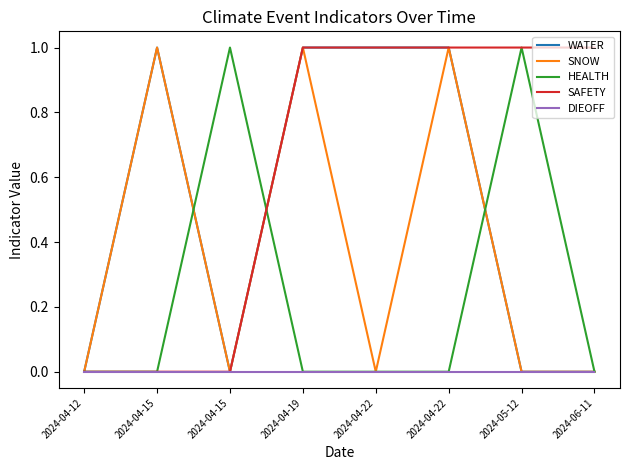

Reading right to left, what are all the values shown in this chart?

WATER: 0	0	1	1	1	0	1	0
SNOW: 0	0	1	0	1	0	1	0
HEALTH: 0	1	0	0	0	1	0	0
SAFETY: 1	1	1	1	1	0	0	0
DIEOFF: 0	0	0	0	0	0	0	0